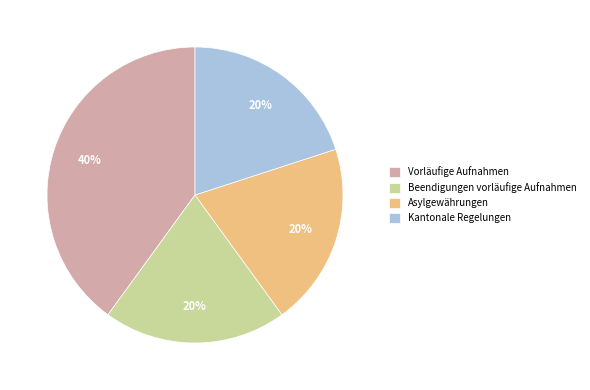

How many slices are in this pie chart?

4